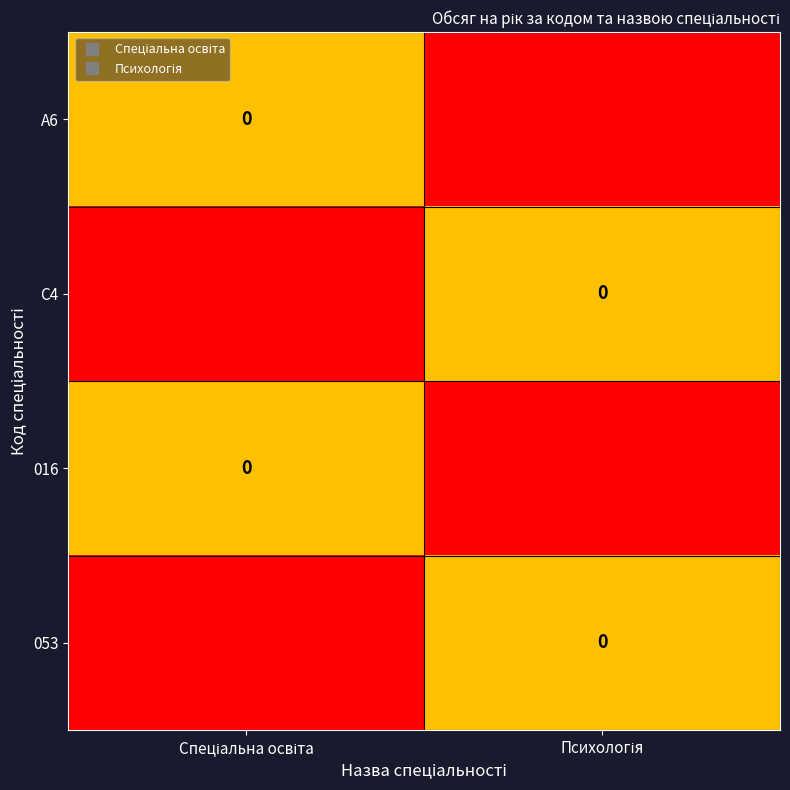

Rank the series at Психологія from highest to lowest value.

C4, 053, A6, 016